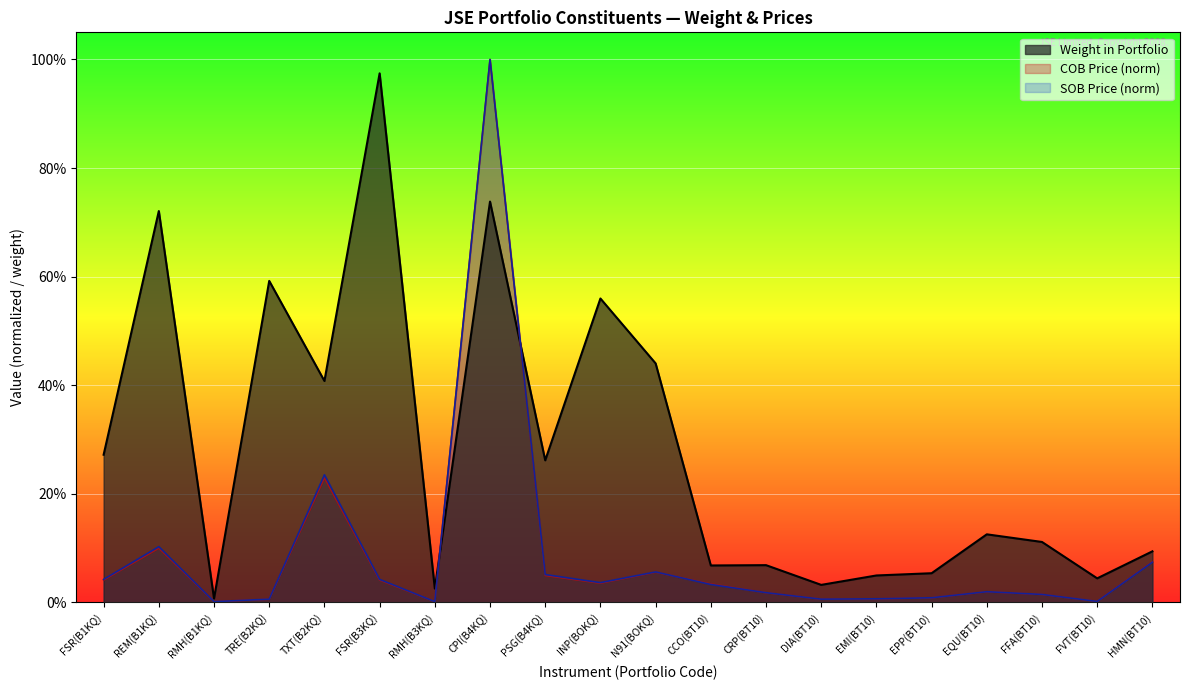

List the labels in order of value, largest first.

FSR(B3KQ), CPI(B4KQ), REM(B1KQ), TRE(B2KQ), INP(BOKQ), N91(BOKQ), TXT(B2KQ), FSR(B1KQ), PSG(B4KQ), EQU(BT10), FFA(BT10), HMN(BT10), CRP(BT10), CCO(BT10), EPP(BT10), EMI(BT10), FVT(BT10), DIA(BT10), RMH(B3KQ), RMH(B1KQ)